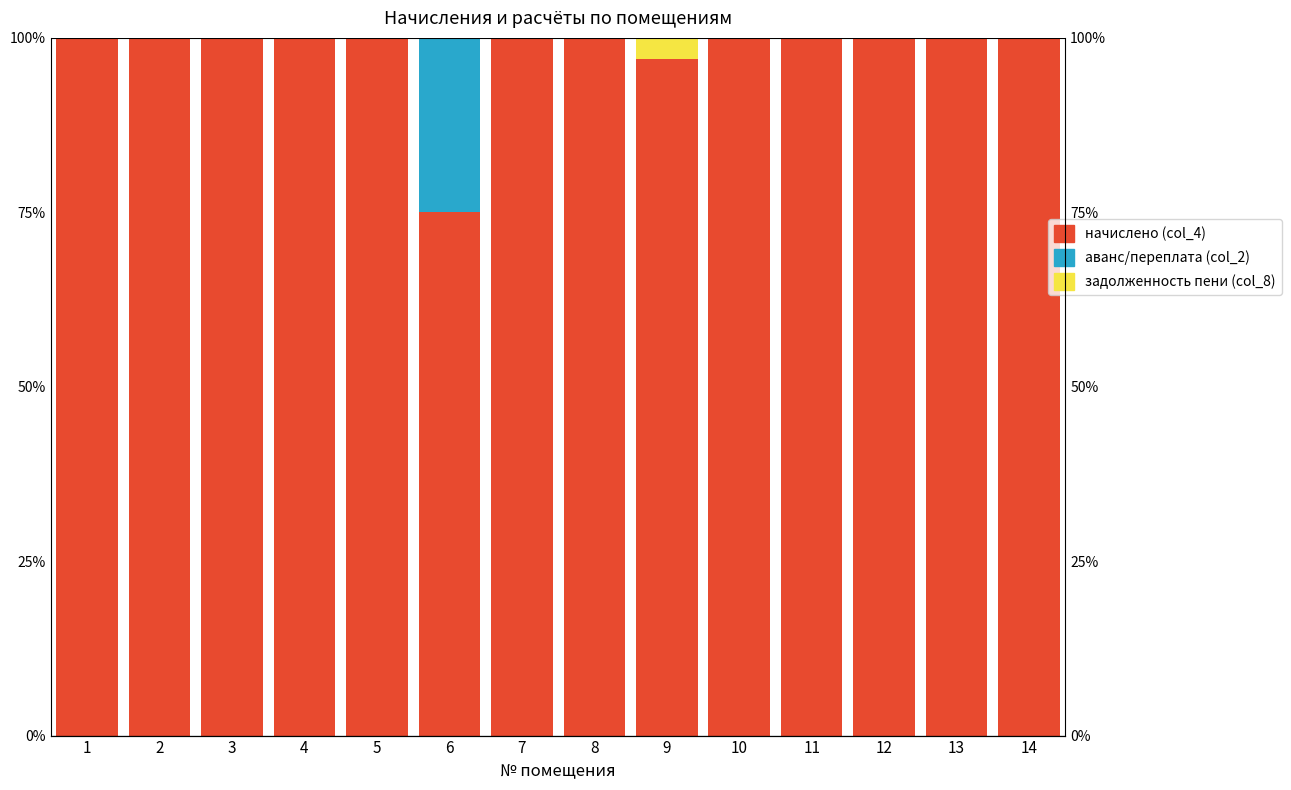

What is the maximum value shown in the chart?

100.0